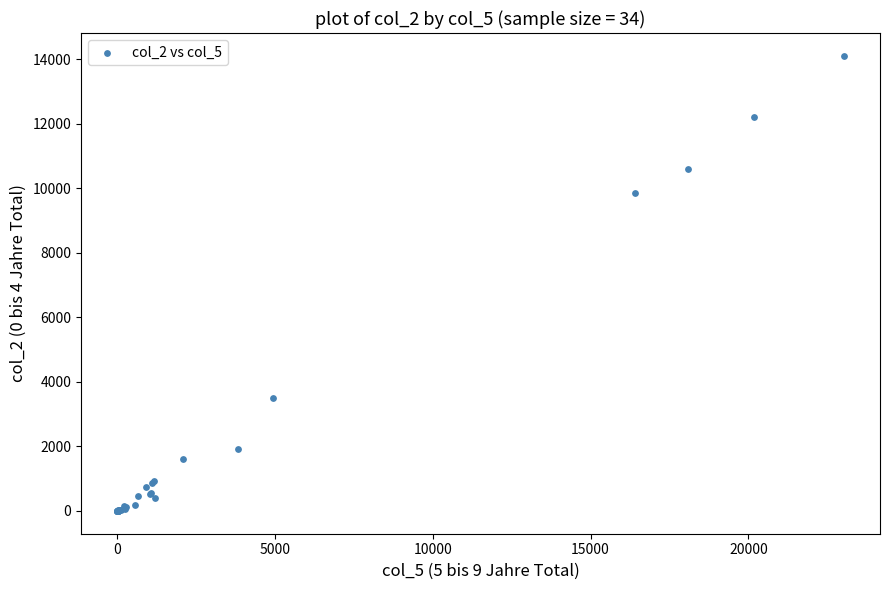

What Y value in the scatter plot is closest to 7052?

9842